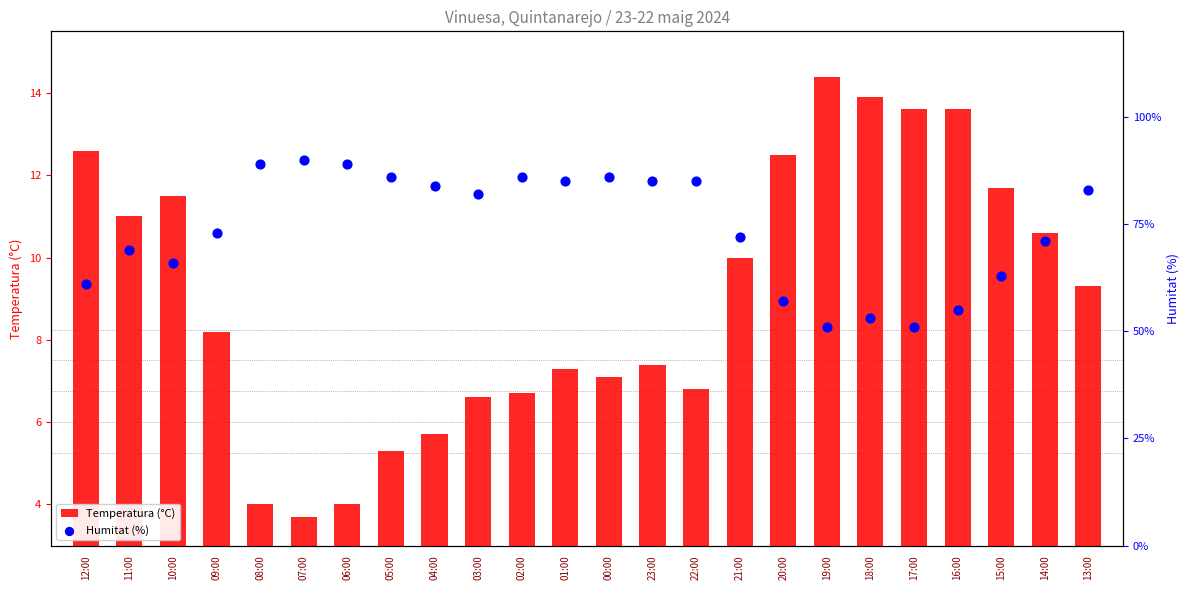

Which series has the largest total across all categories?

Humitat (%)